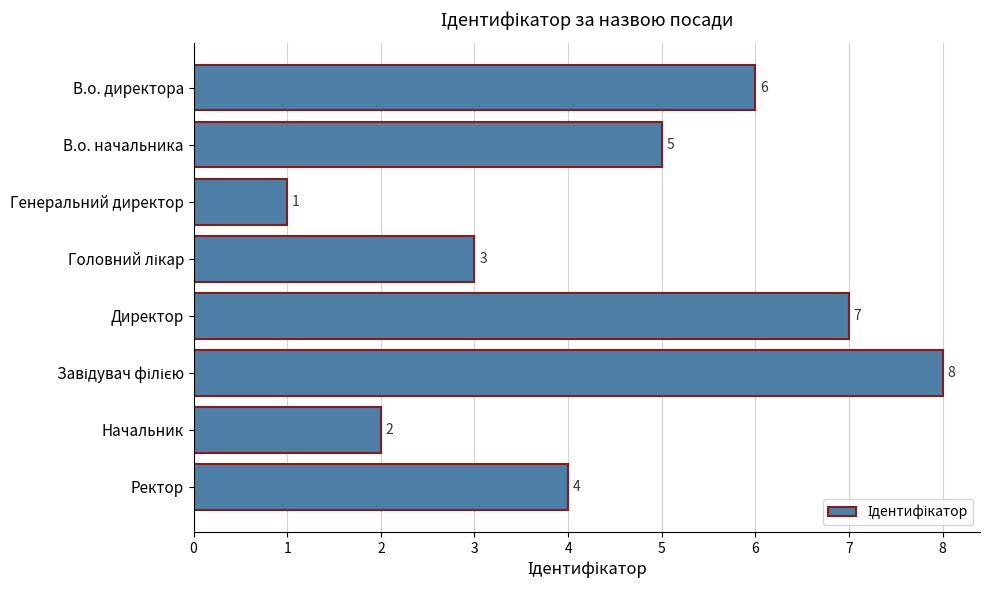

Which has a higher value, Генеральний директор or Директор?

Директор